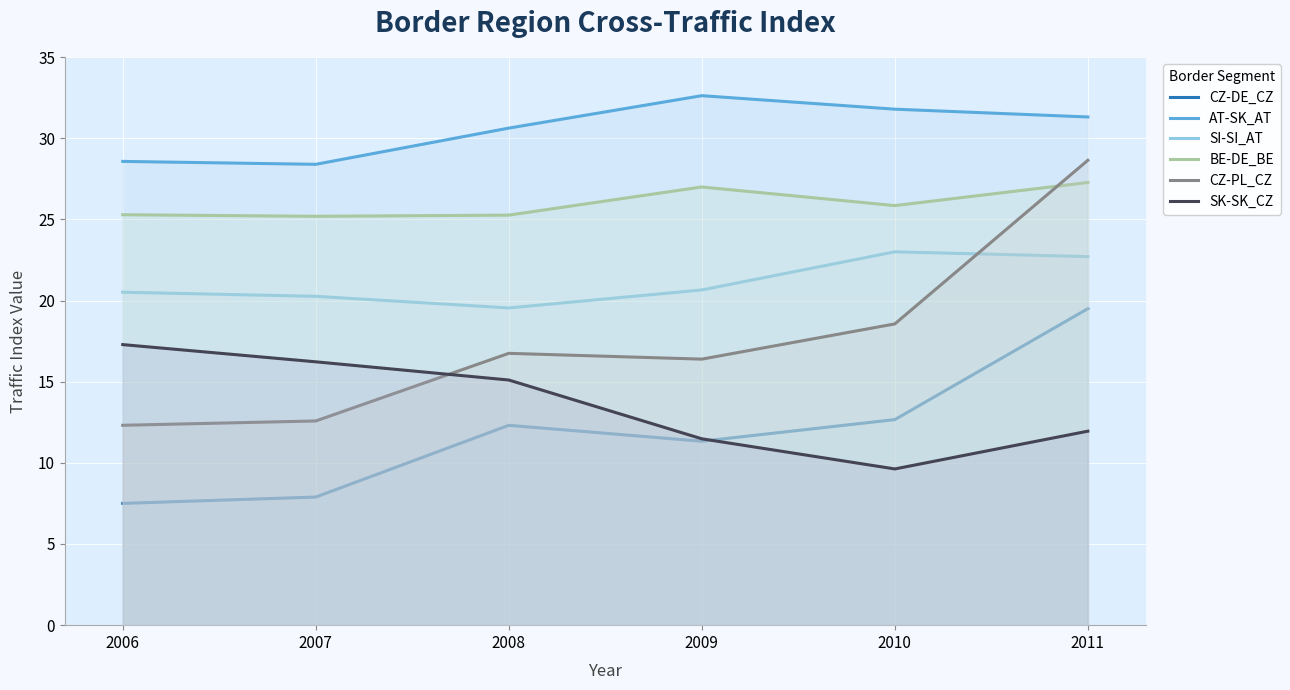

What are all the series names shown in the legend?

CZ-DE_CZ, AT-SK_AT, SI-SI_AT, BE-DE_BE, CZ-PL_CZ, SK-SK_CZ